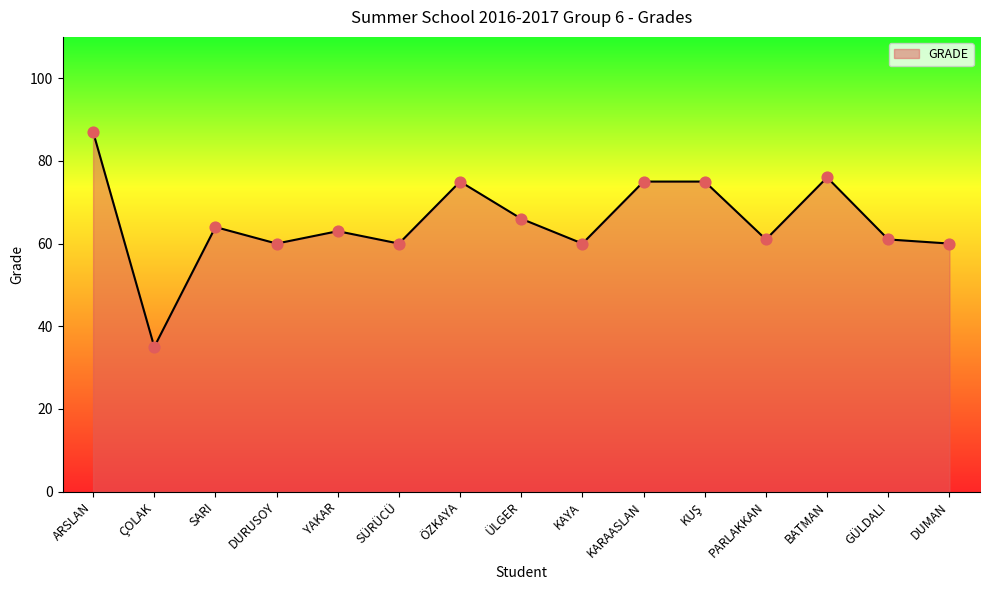

What is the change in value from ARSLAN to DURUSOY?

-27